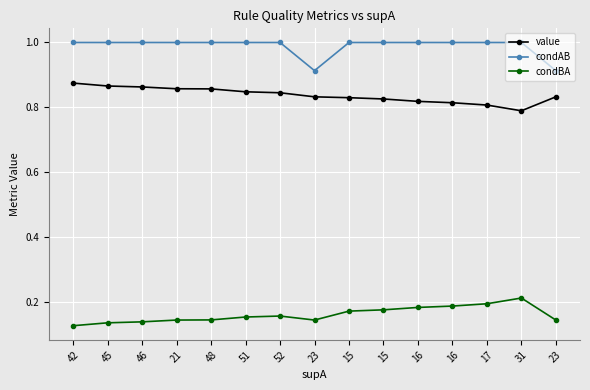

What is the total value across all series at 48?

2.0